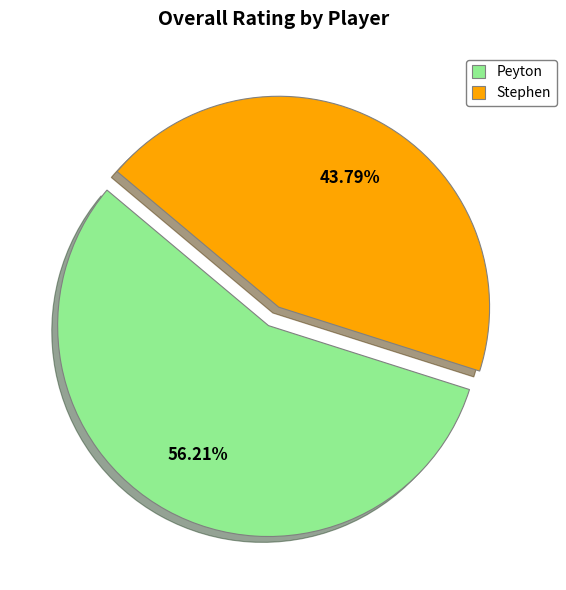

What is the smallest slice in the pie chart?

Stephen